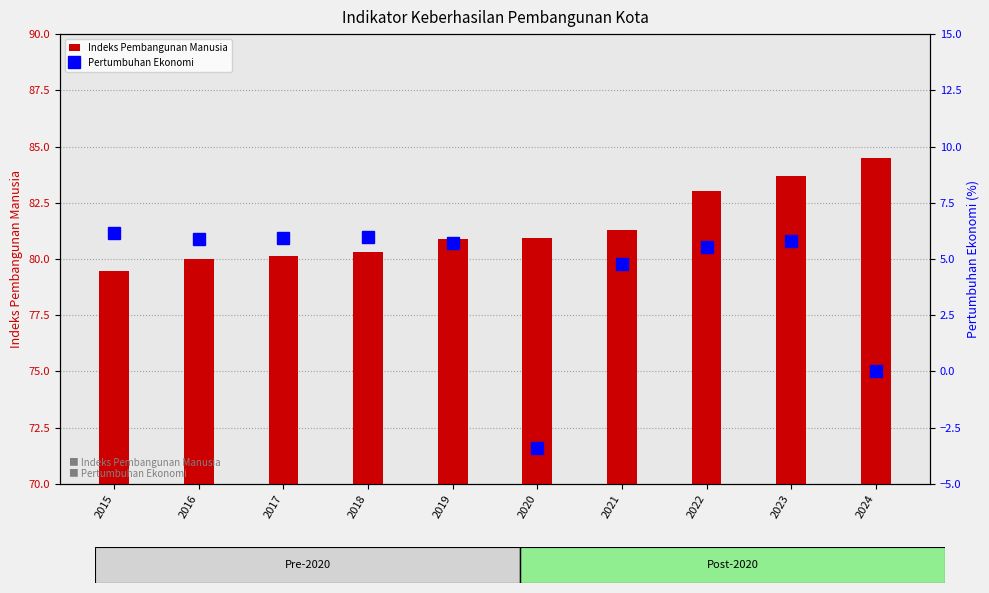

Which series has the largest total across all categories?

Indeks Pembangunan Manusia